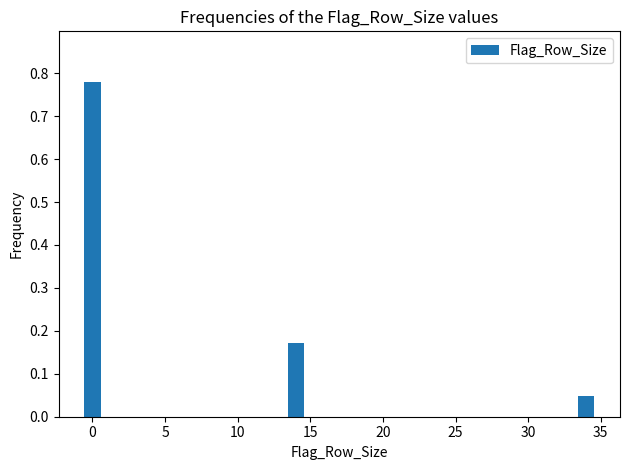

What is the average value?

0.3